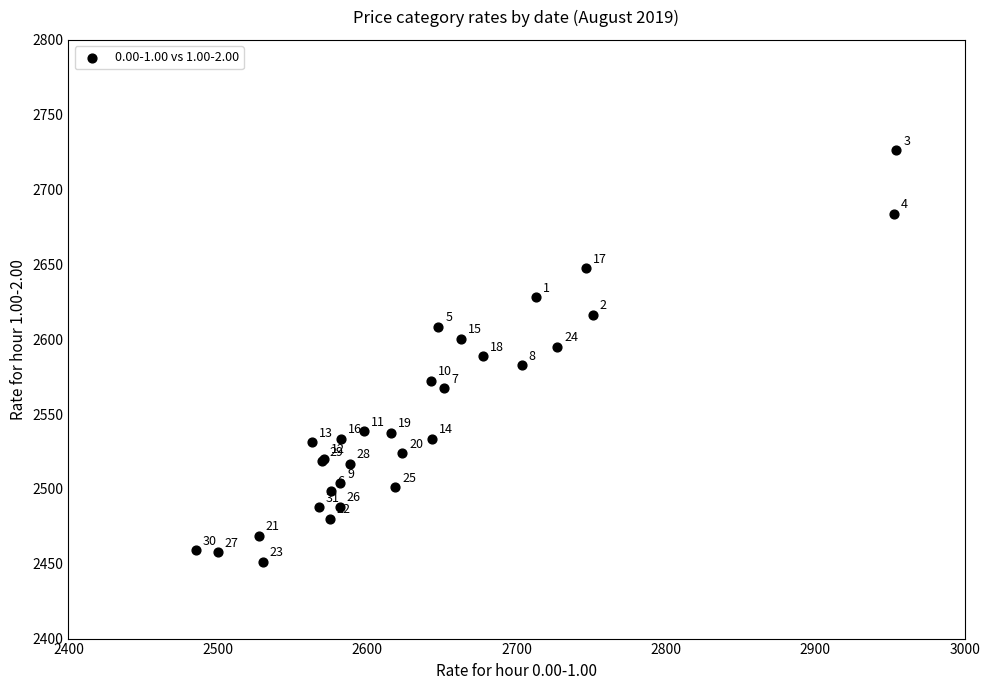

What Y value in the scatter plot is closest to 2588?

2588.7